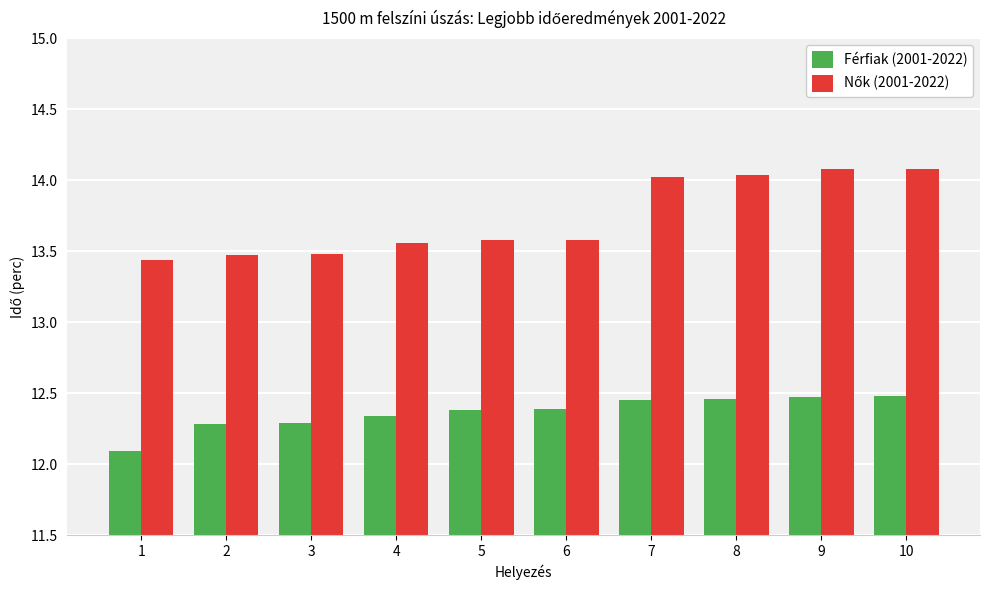

What is the smallest value displayed?

12.1